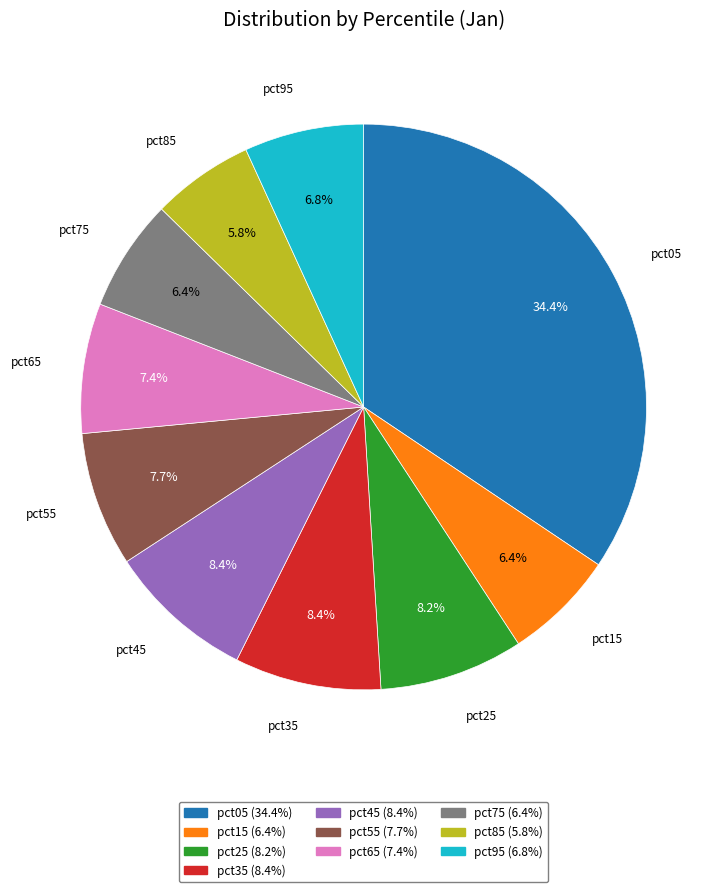

How much of the chart is everything except pct25?

91.8%